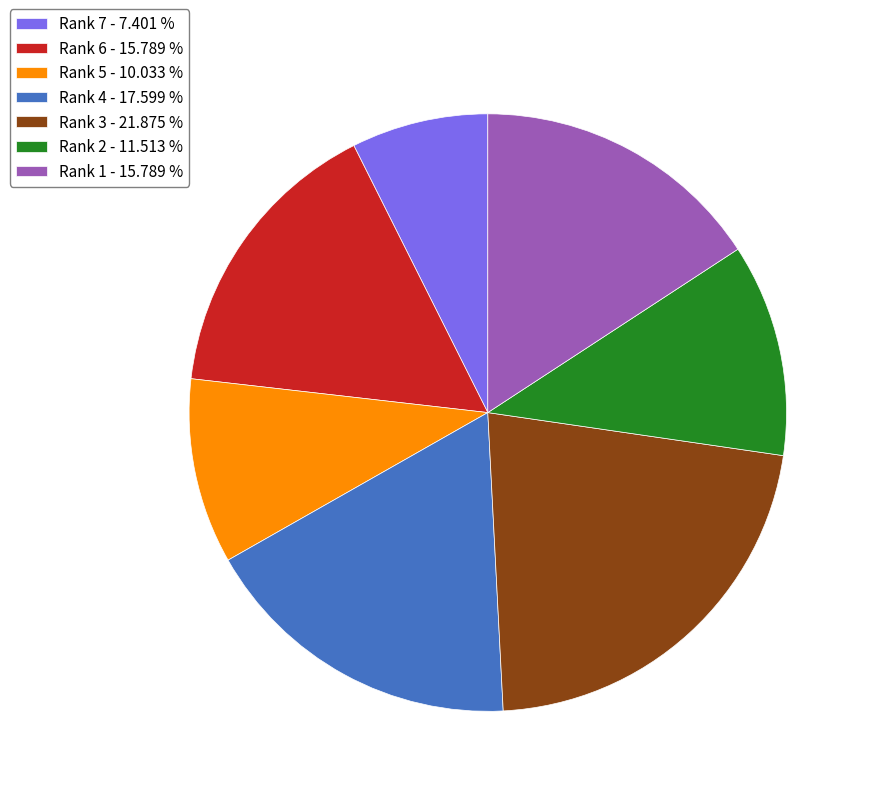

Which category has the smallest portion of the pie?

Rank 7 - 7.401 %